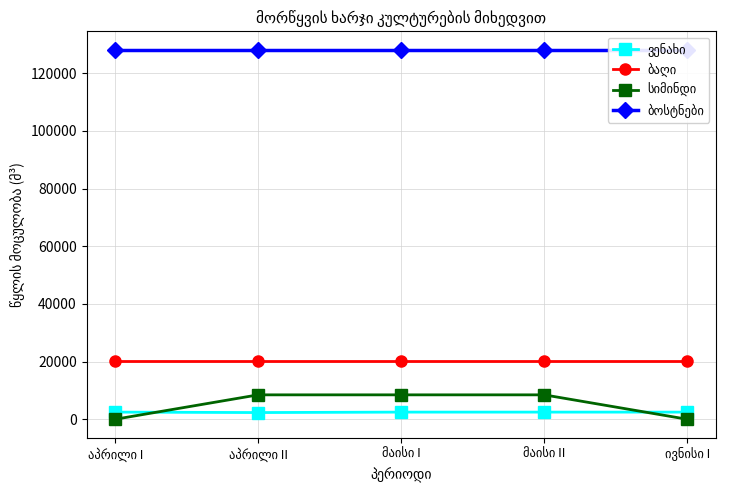

At which category is the sum across all series the highest?

მაისი I